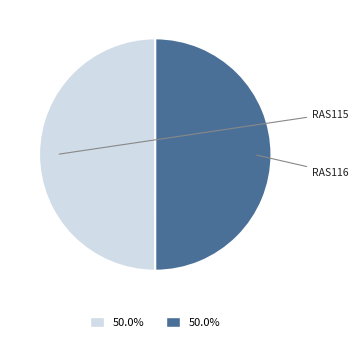

Which slice is the largest?

RAS116 (Polysiphonia lanosa)